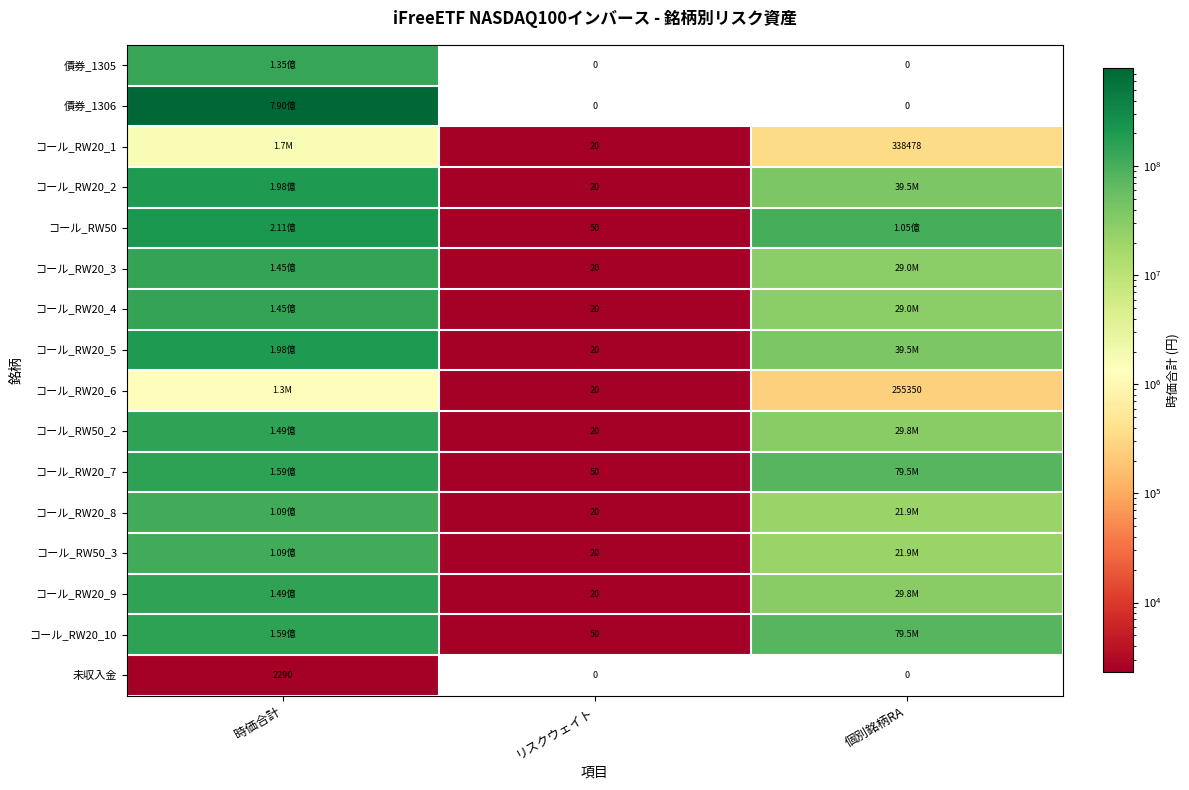

At which category does the chart reach its peak across all series?

時価合計